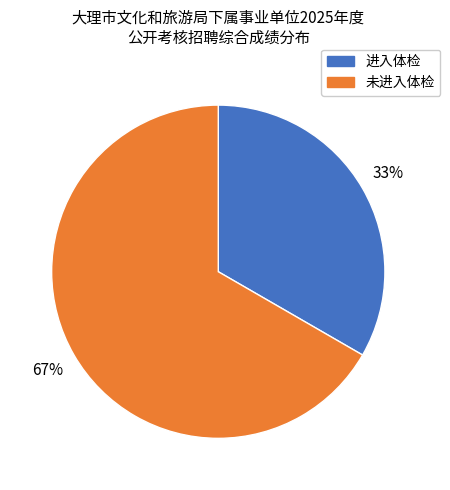

How many segments does this pie chart have?

2